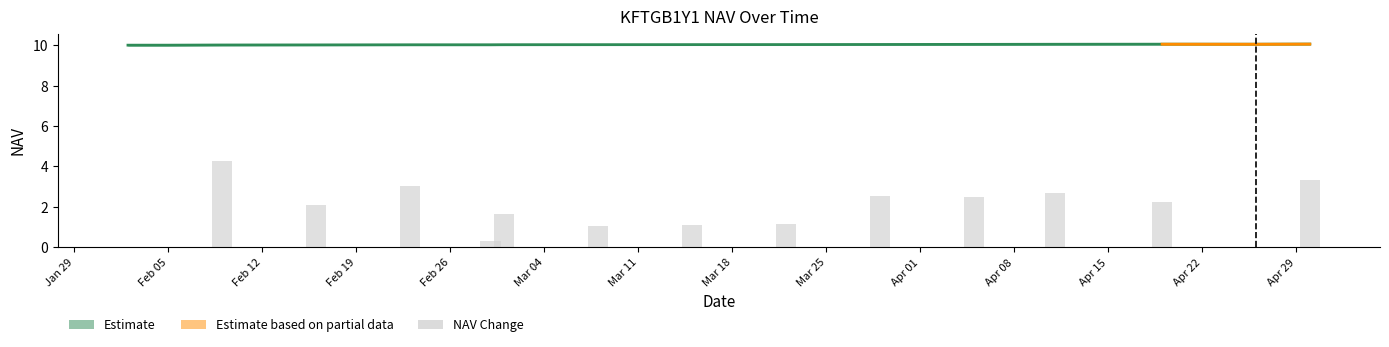

What is the average value of the NAV series?

10.0